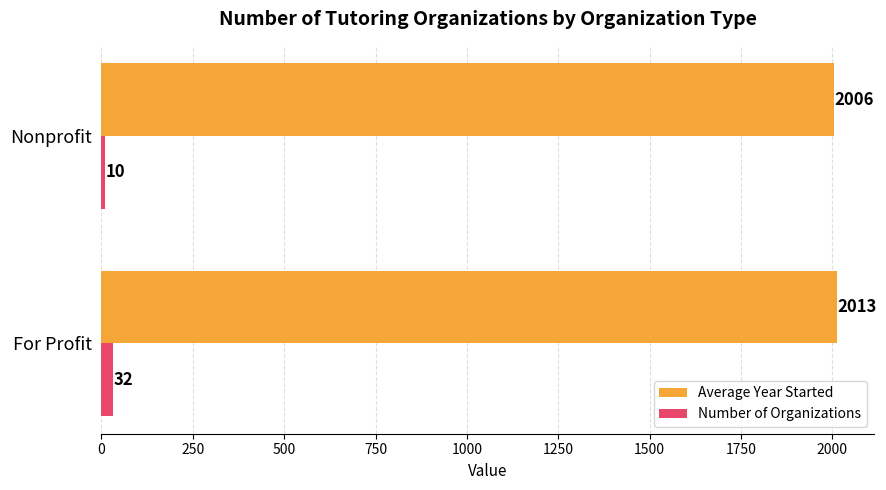

What is the sum of all Number of Organizations values?

42.0